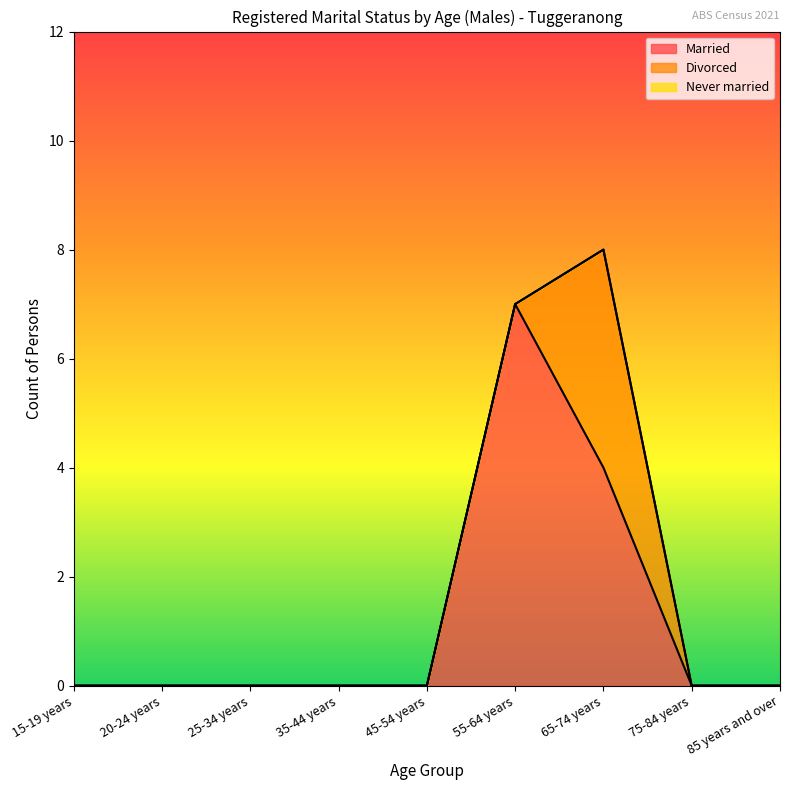

At which category is the sum across all series the highest?

65-74 years